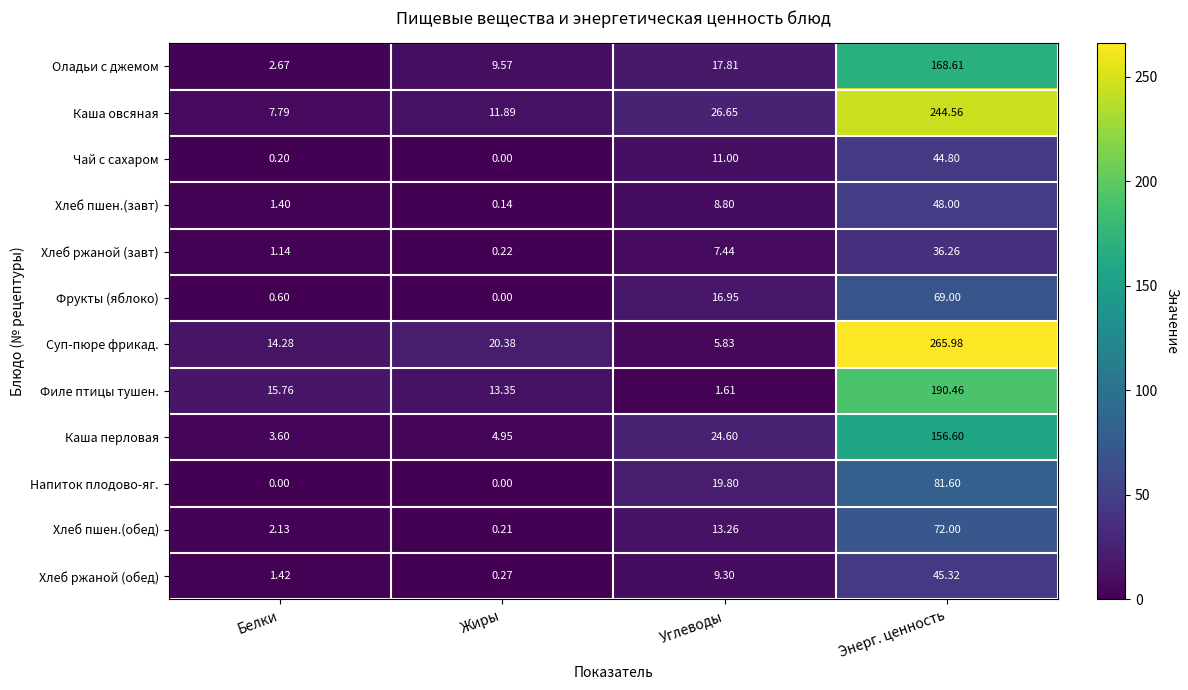

What is the greatest value displayed?

266.0